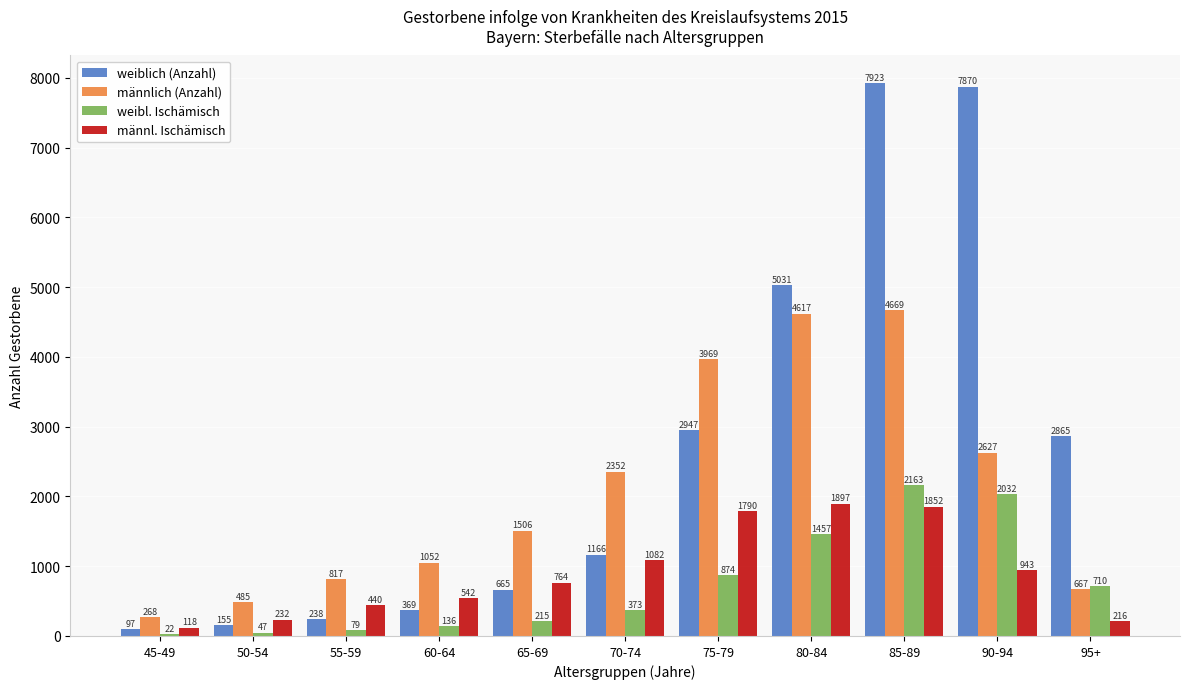

At which label is weiblich (Anzahl) closest to 4010?

80-84